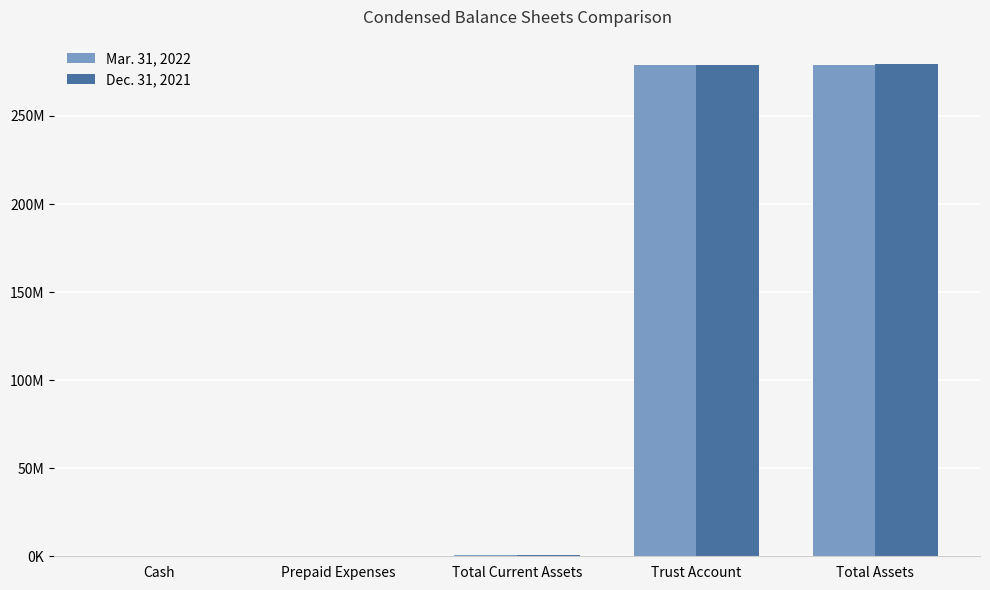

What is the difference between the maximum and minimum values in the Mar. 31, 2022 series?

279170001